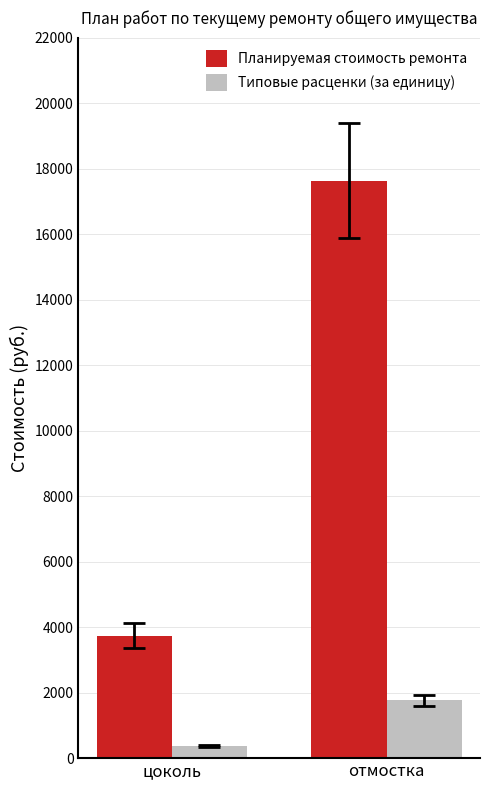

List the labels in order of Типовые расценки (за единицу) value, smallest first.

цоколь, отмостка